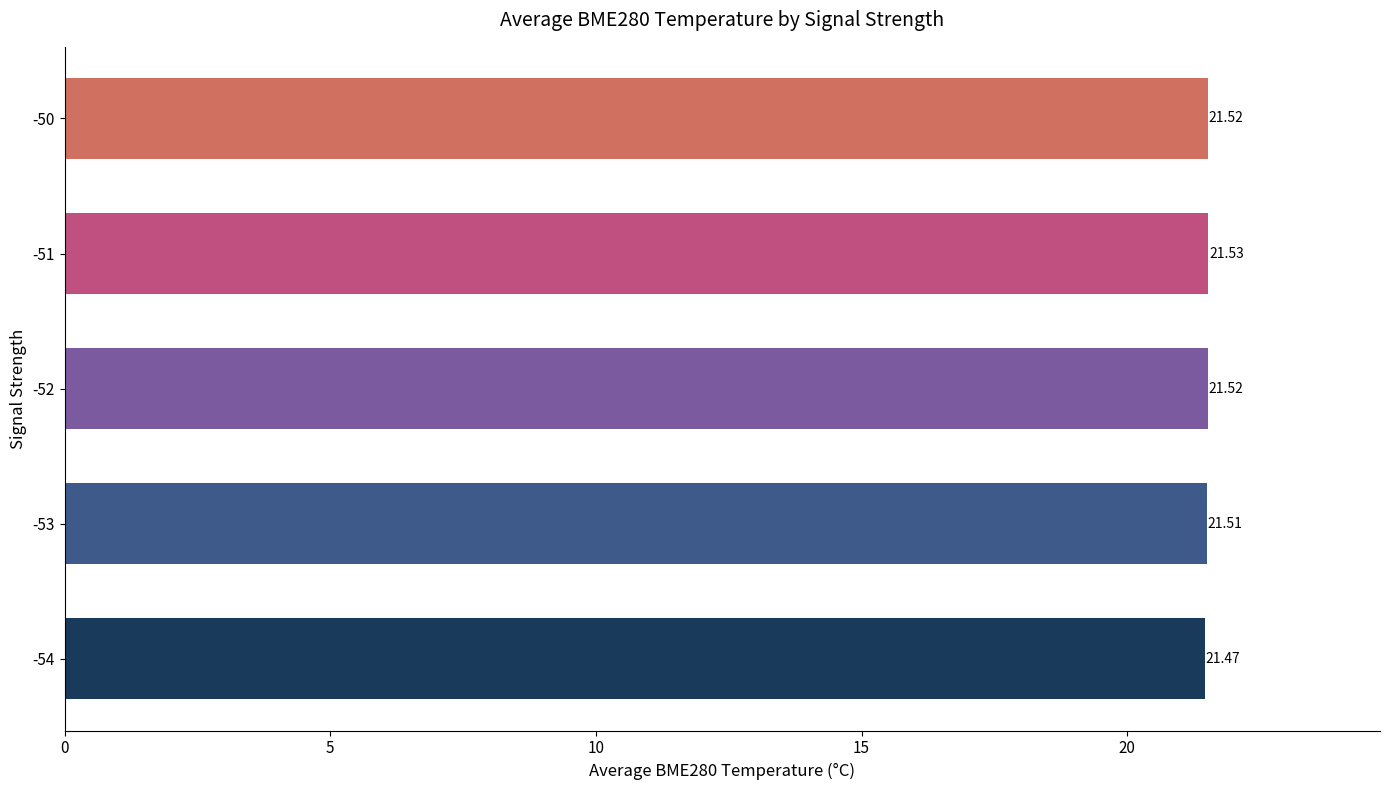

Which has a higher value, -54 or -52?

-52